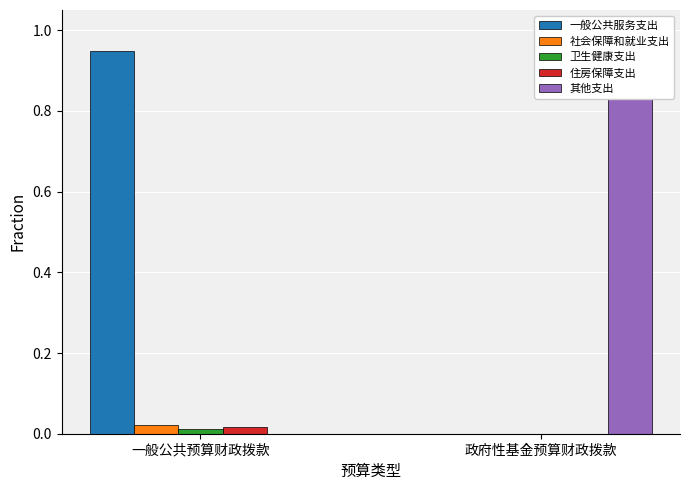

How many 其他支出 values are between 0 and 1?

2